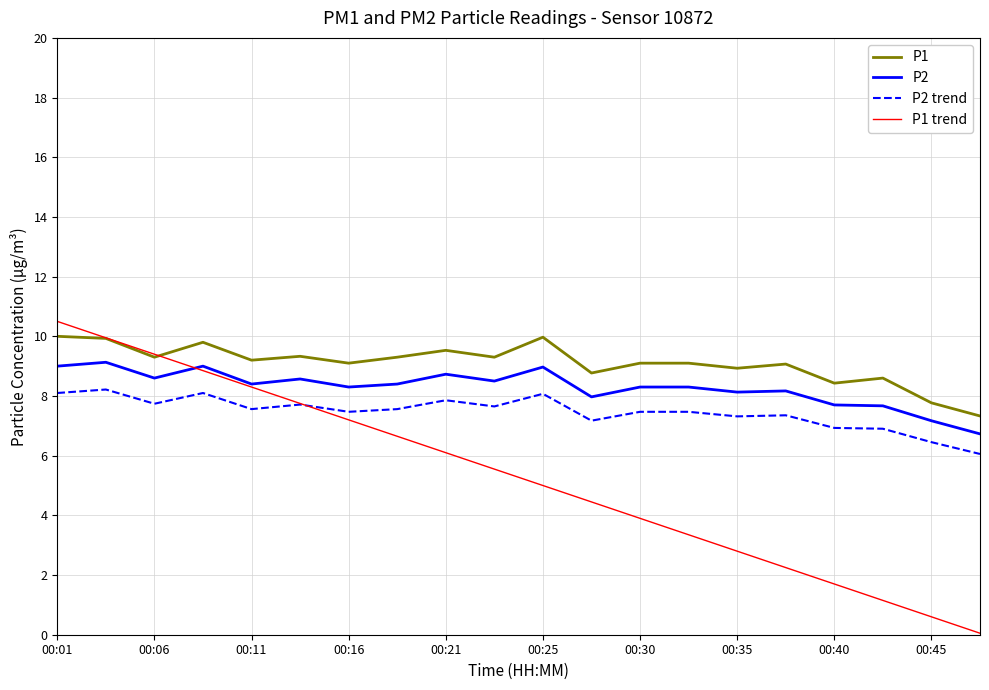

Rank the series by their average value, from highest to lowest.

P1, P2, P2 trend, P1 trend